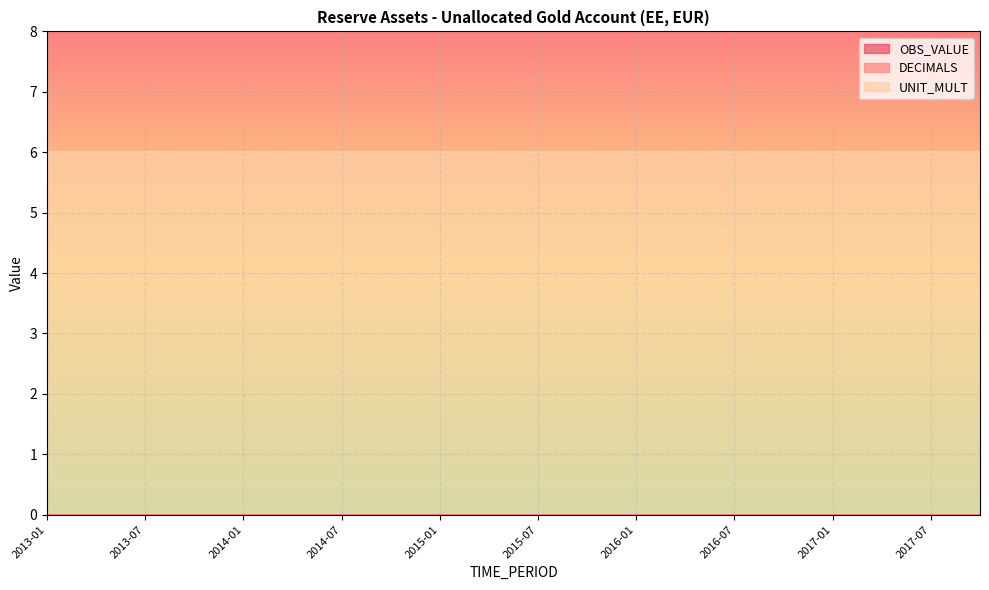

Is it true that UNIT_MULT equals 2 at 2017-01?

False